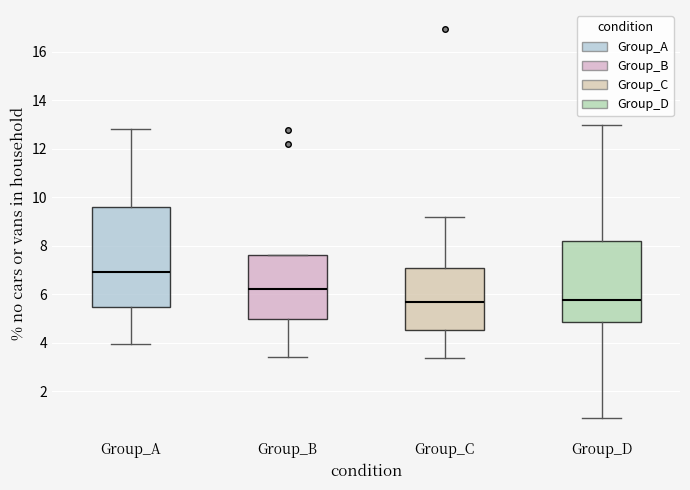

Reading left to right, read every box against the y-axis: the position of its median line, the range the box covers, and the ends of its whiskers. The values are not printed on the chart, so give them approximately, as read against the axis.

Group_A: median 7.0, box 5.4 to 9.6, whiskers 4.0 to 12.8
Group_B: median 6.2, box 5.0 to 7.6, whiskers 3.4 to 7.6
Group_C: median 5.6, box 4.6 to 7.0, whiskers 3.4 to 9.2
Group_D: median 5.8, box 4.8 to 8.2, whiskers 1.0 to 13.0